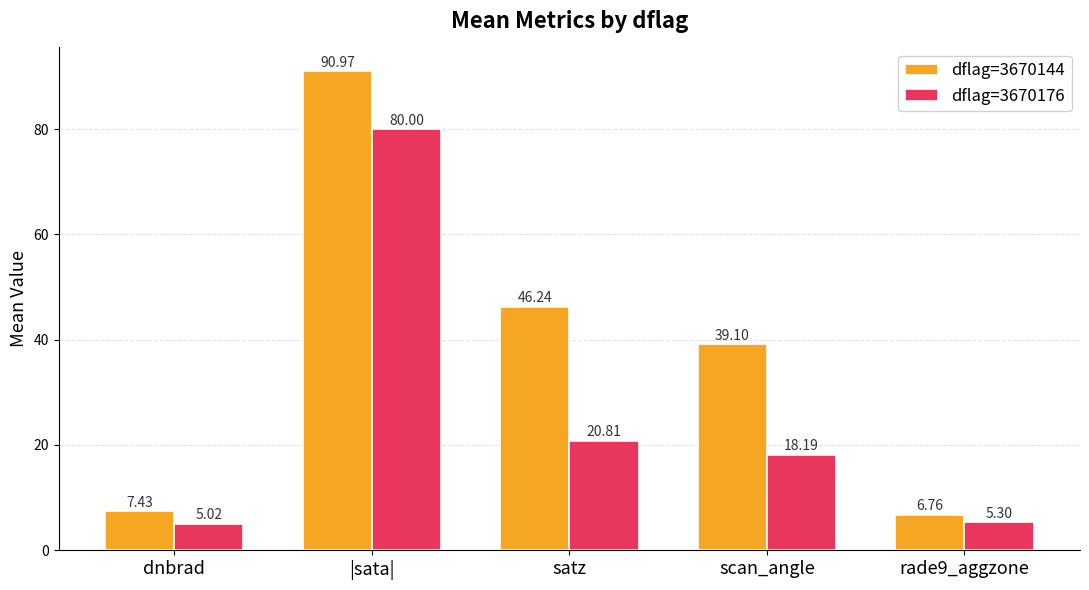

Which category has the lowest value across all series?

dnbrad